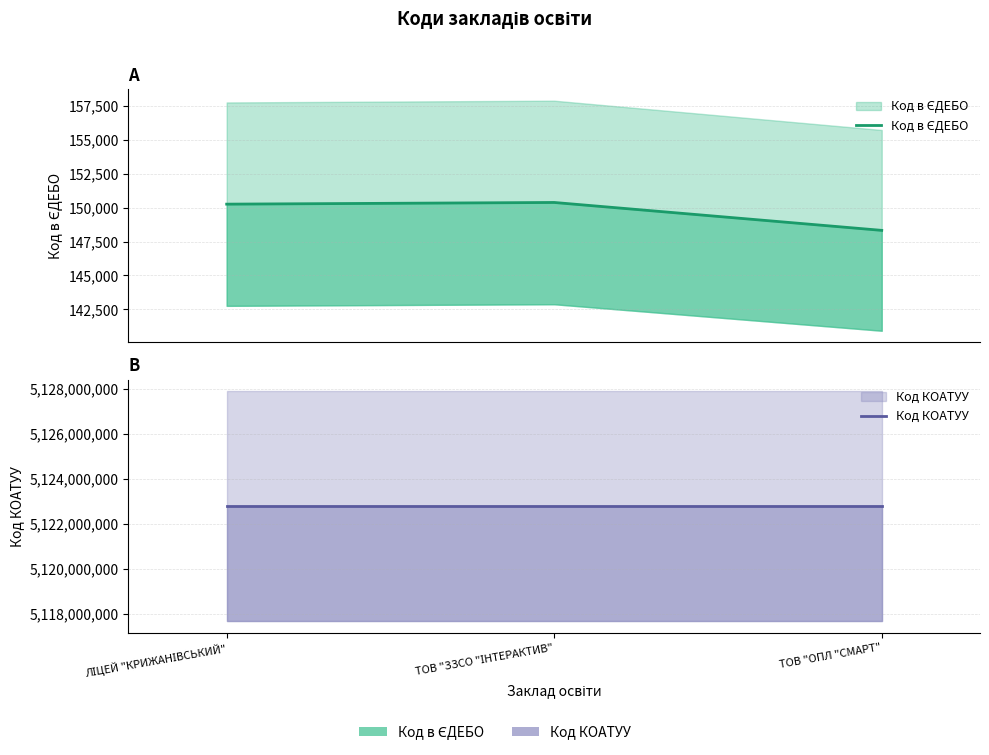

What are all the series names shown in the legend?

Код в ЄДЕБО, Код КОАТУУ